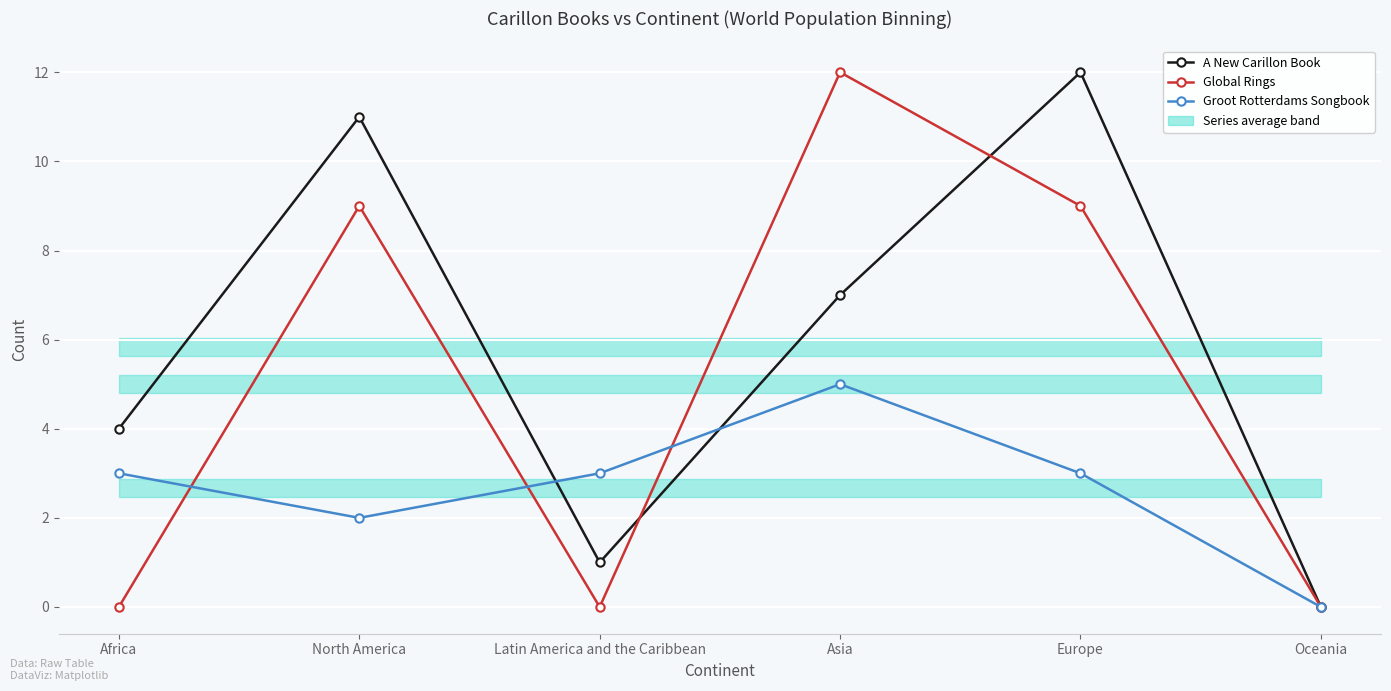

Is this an area chart (filled region under the line)?

No